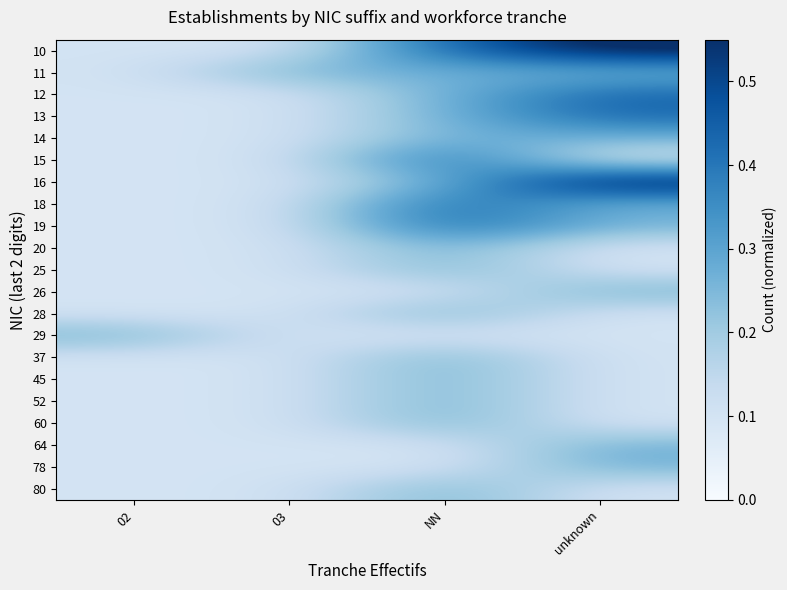

What is the total value across all series at NN?

5.6